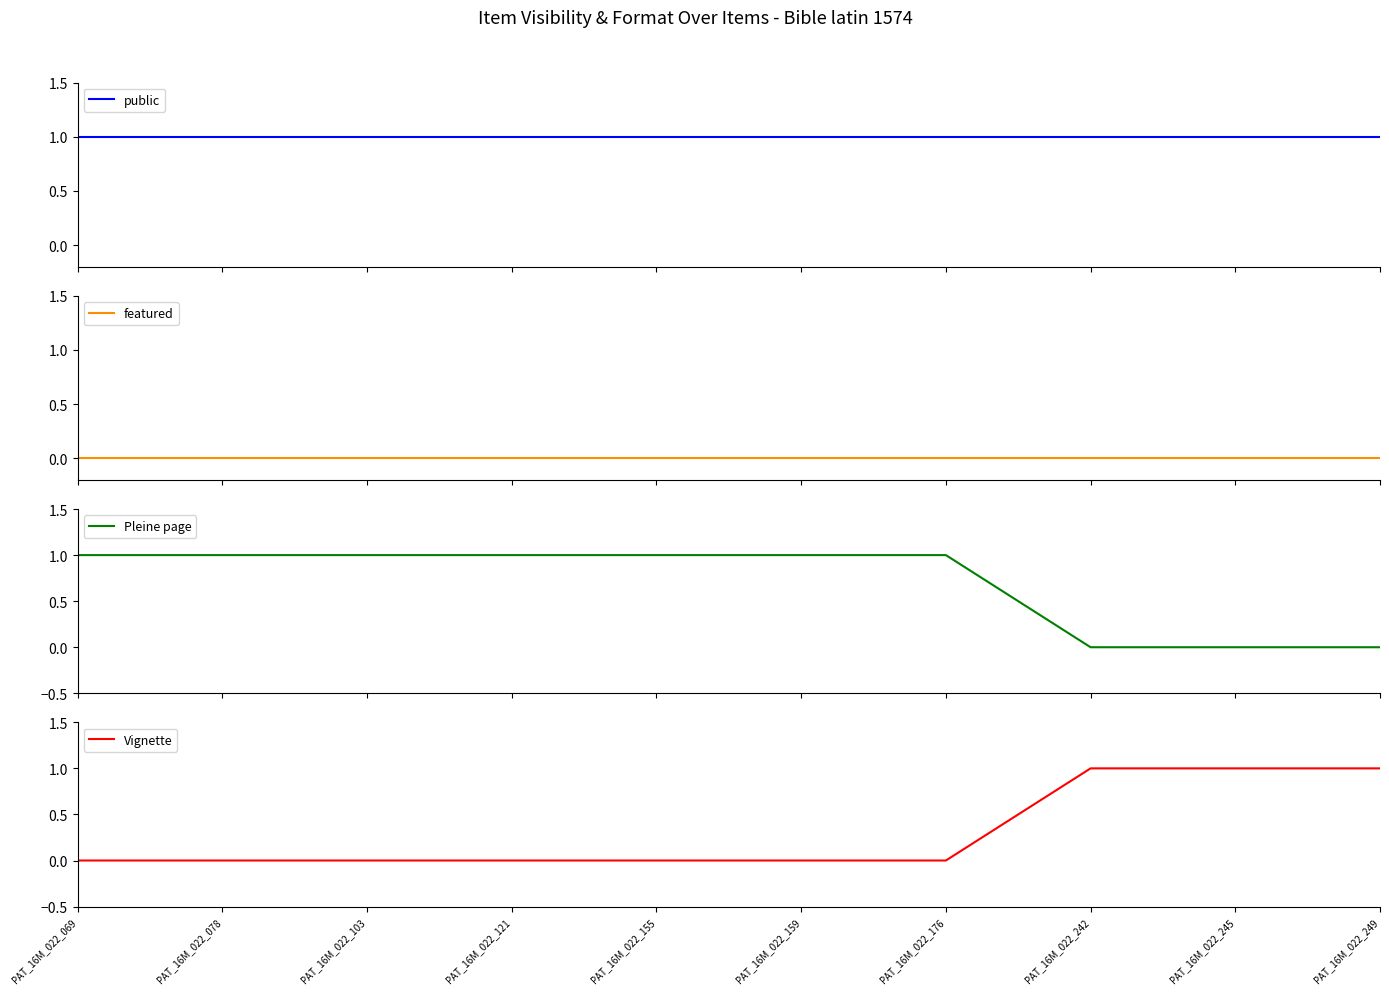

Reading right to left, transcribe all the data shown in this chart.

public: 1	1	1	1	1	1	1	1	1	1
featured: 0	0	0	0	0	0	0	0	0	0
Pleine page: 0	0	0	1	1	1	1	1	1	1
Vignette: 1	1	1	0	0	0	0	0	0	0